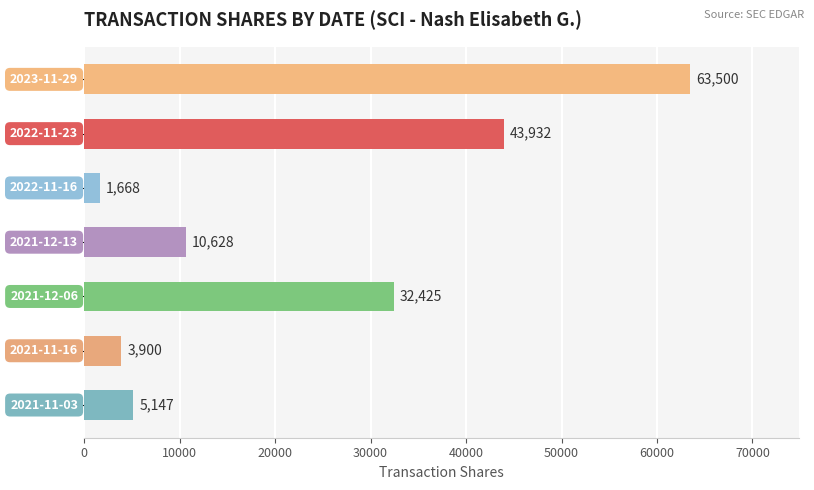

How many series are shown in this chart?

1